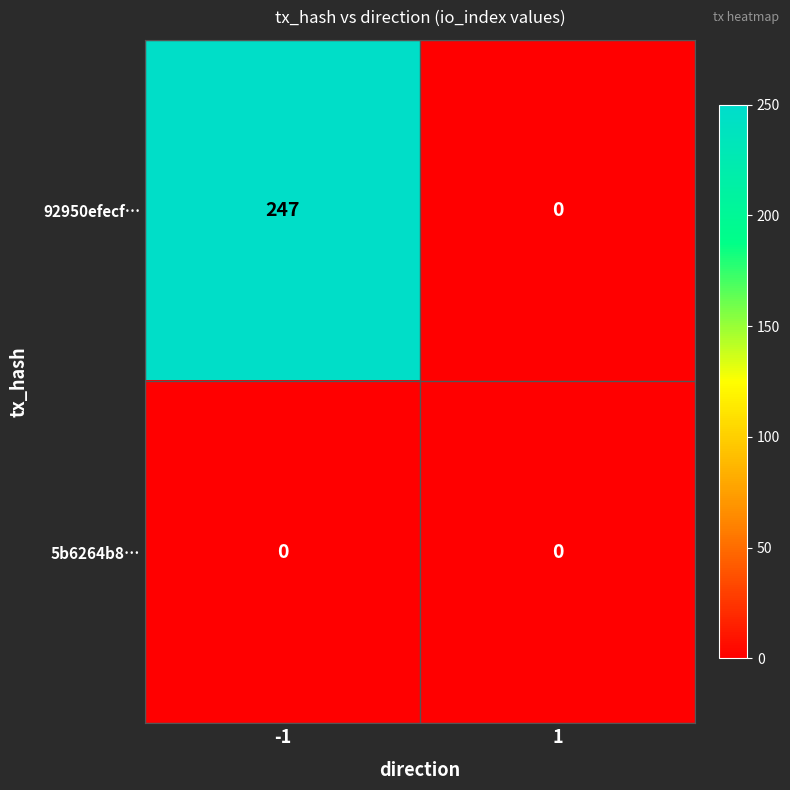

What is the greatest value displayed?

247